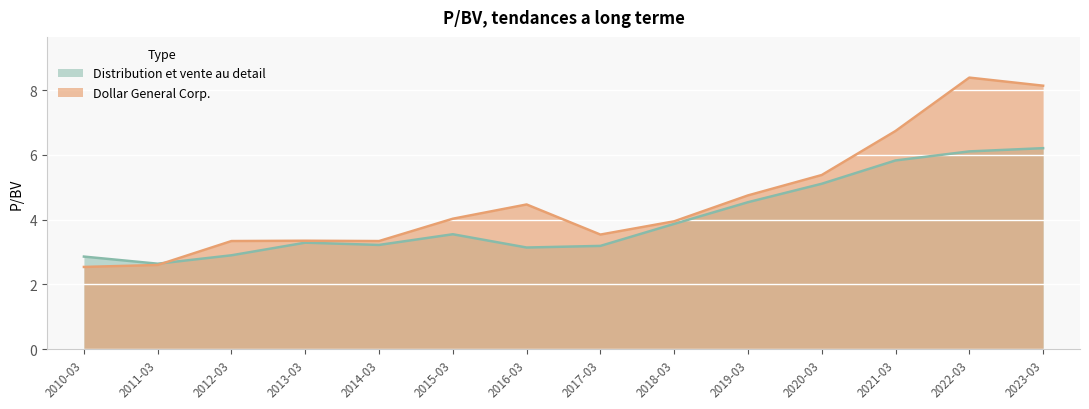

Between 2010-03 and 2012-03, which series saw the biggest shift?

Dollar General Corp.